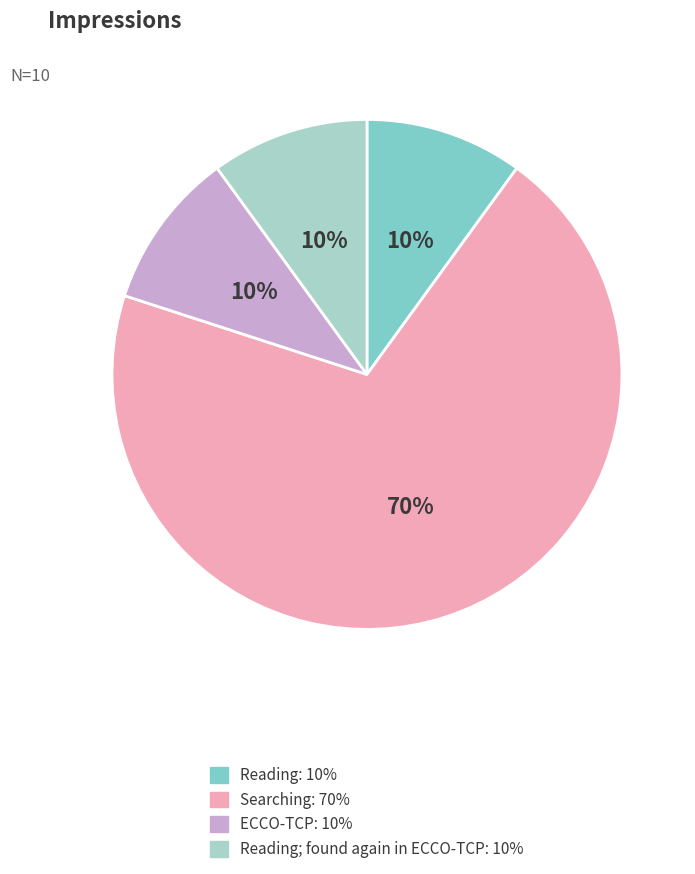

To the nearest percent, what is the average slice percentage?

25%